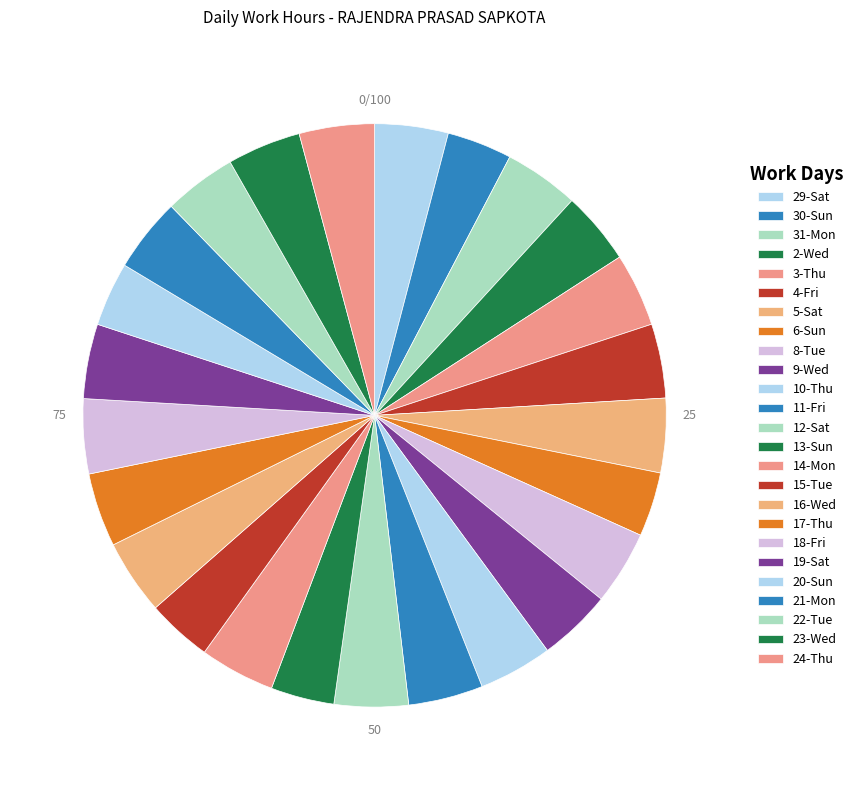

What percentage is the 3-Thu slice, to the nearest percent?

4%